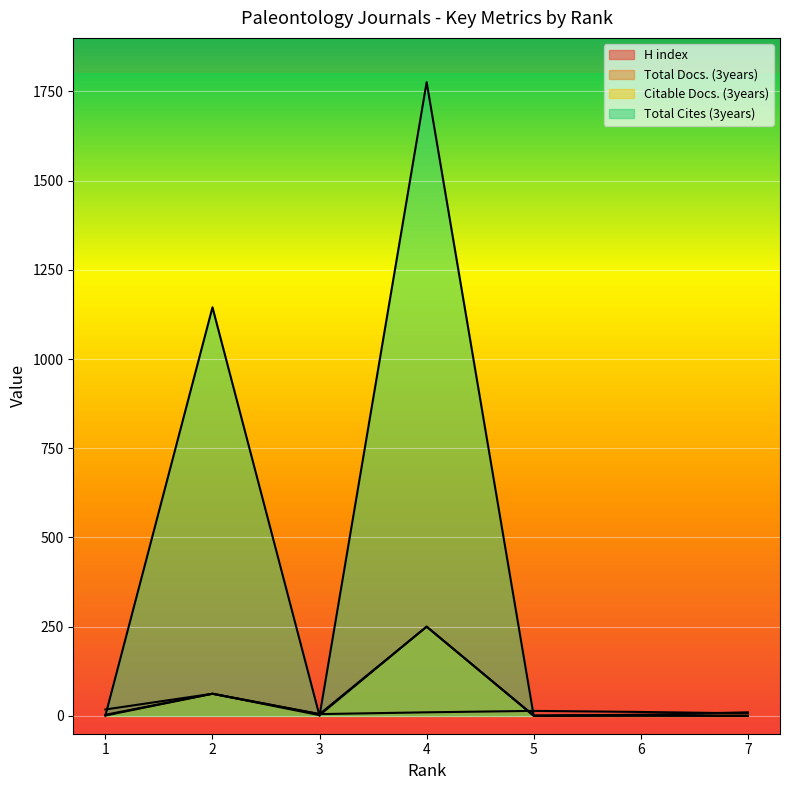

At how many categories does at least one series exceed 758?

2